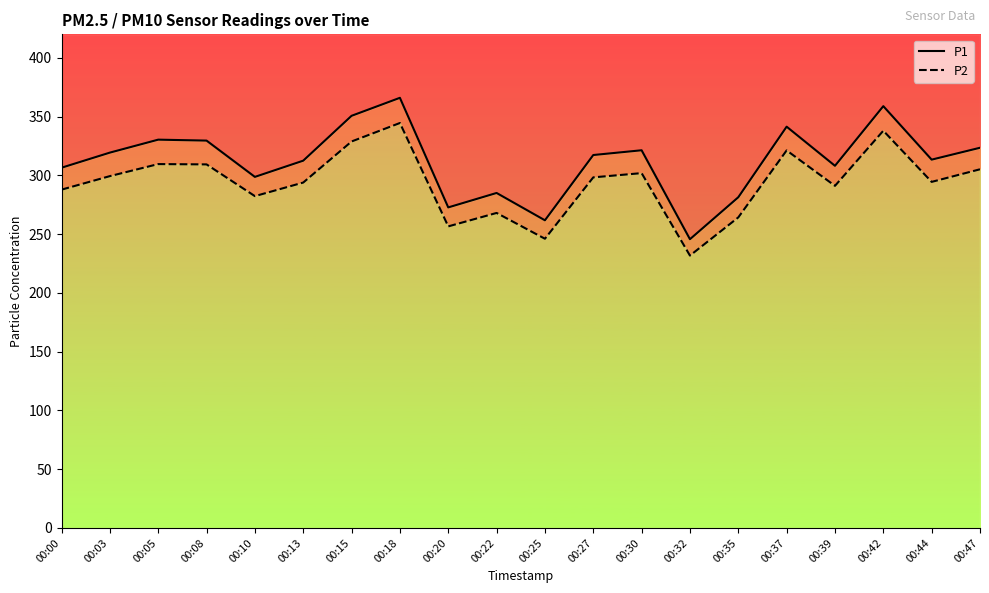

The P2 series shows 298.3 at 00:27. True or false?

True